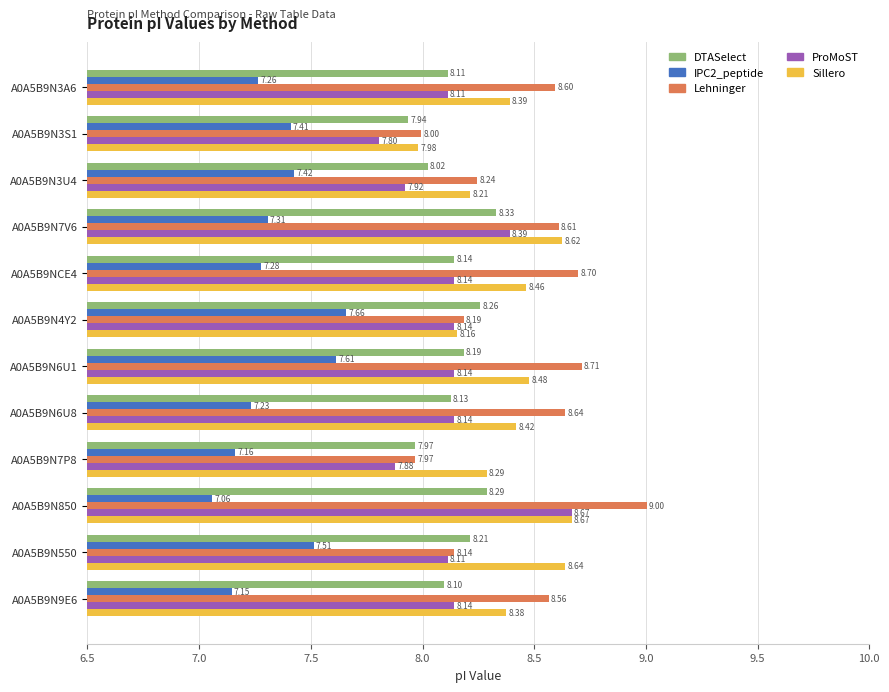

Which series has the largest total across all categories?

Lehninger